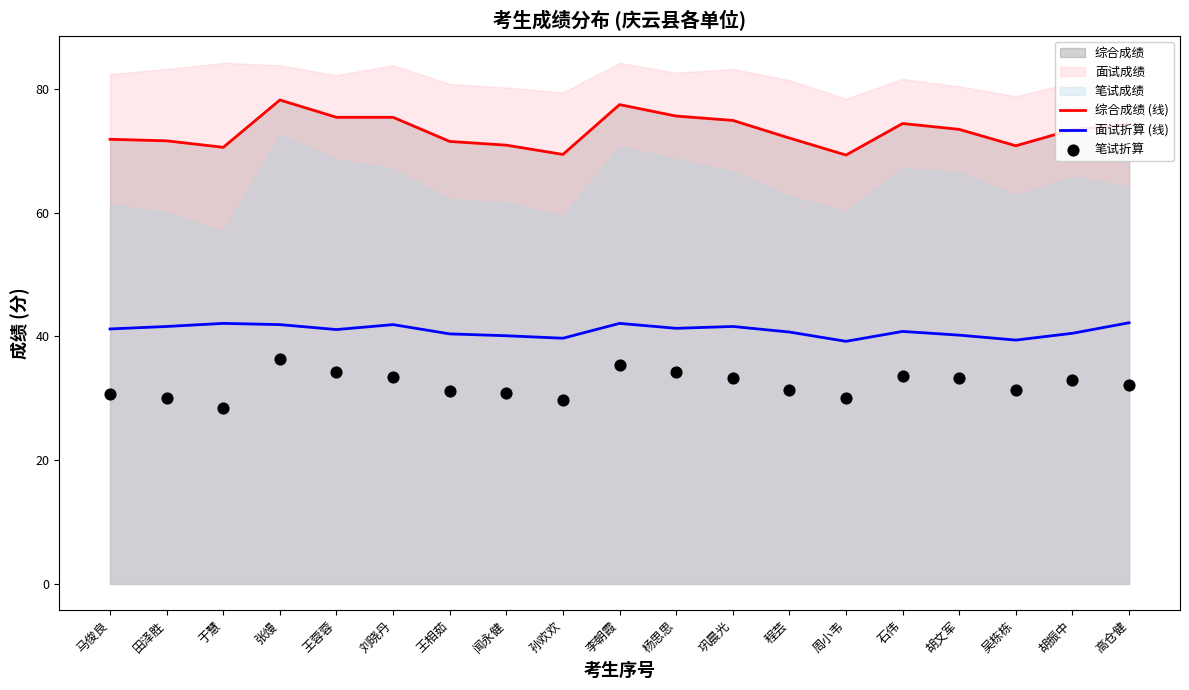

What is the total value across all series at 杨思思?

151.2